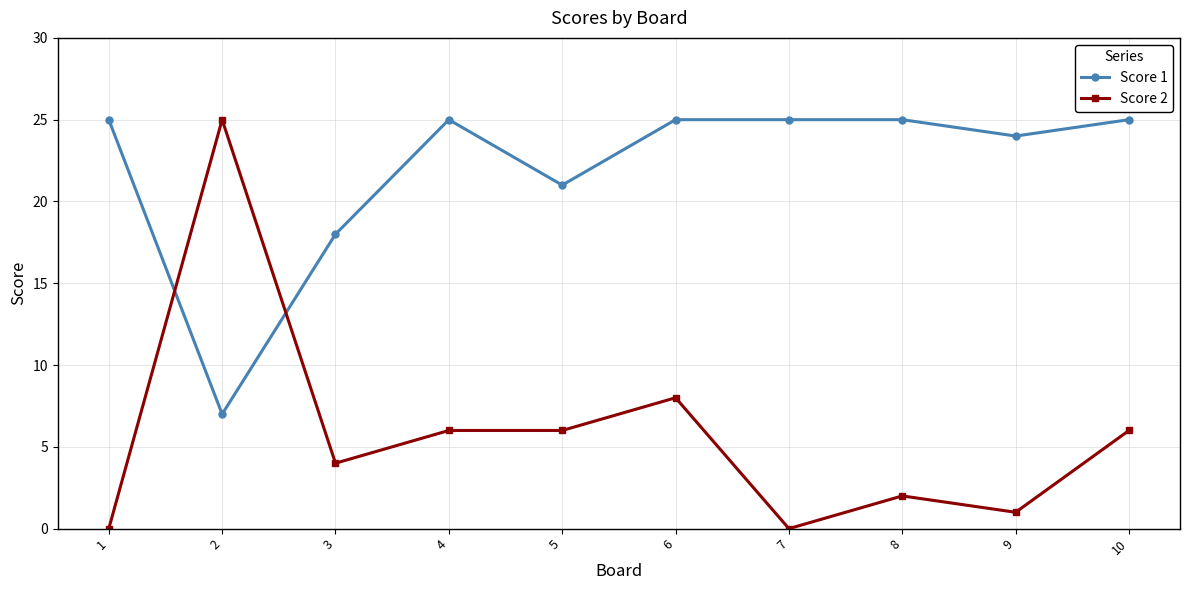

What is the difference between the highest and lowest values at 3?

14